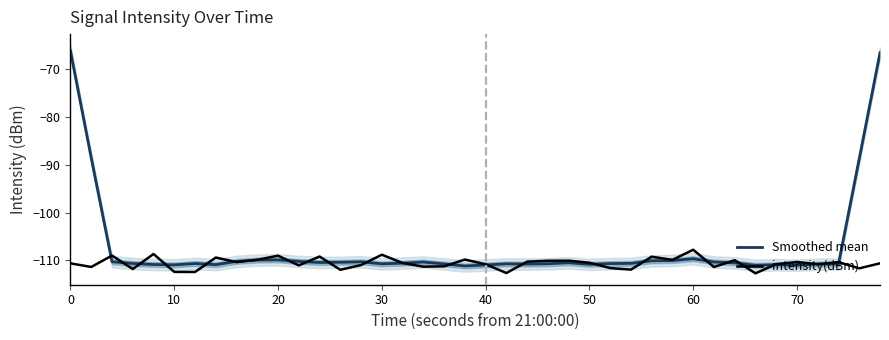

What value does the Smoothed mean series have at 50?

-110.8